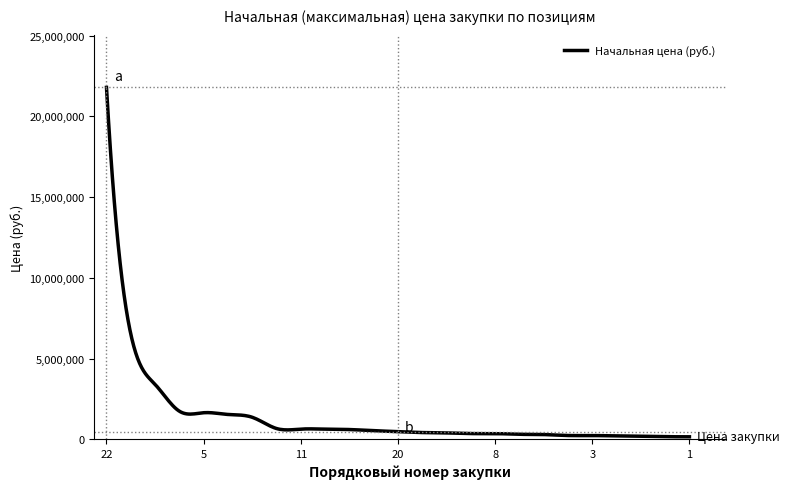

What is the difference between the maximum and minimum values?

21650224.8